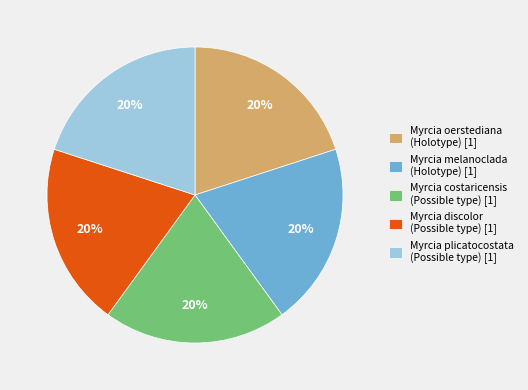

Count the number of slices in the pie.

5